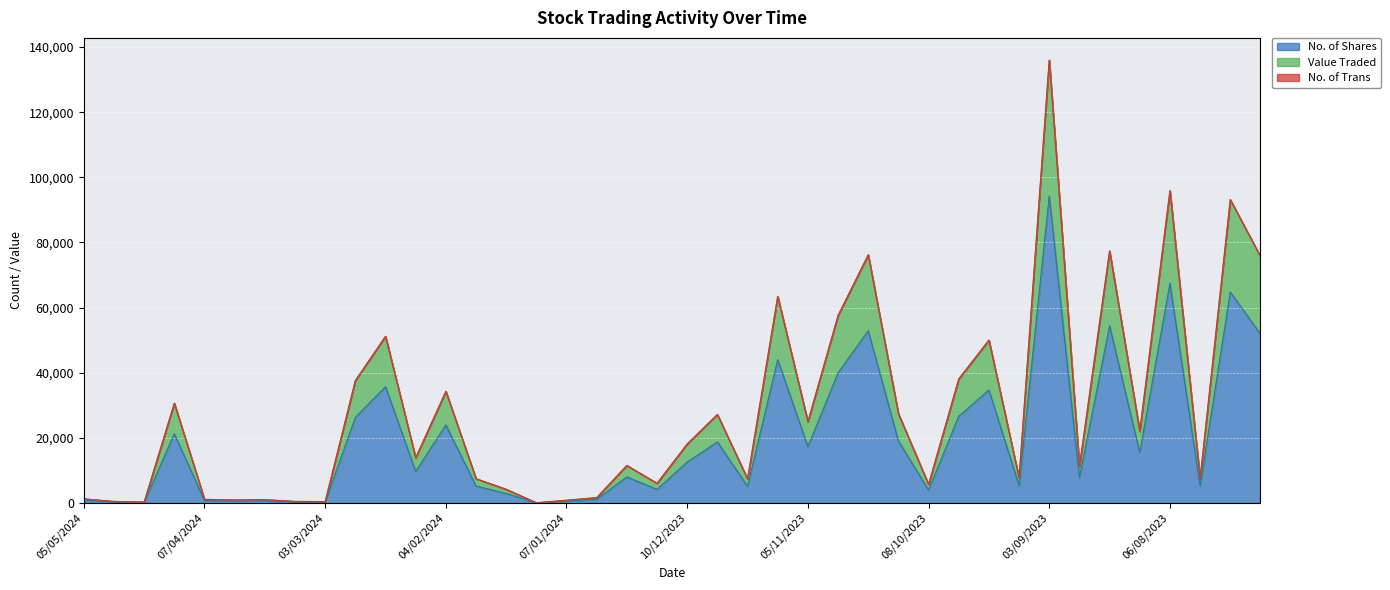

The value of No. of Shares at 05/11/2023 is 17337. True or false?

True